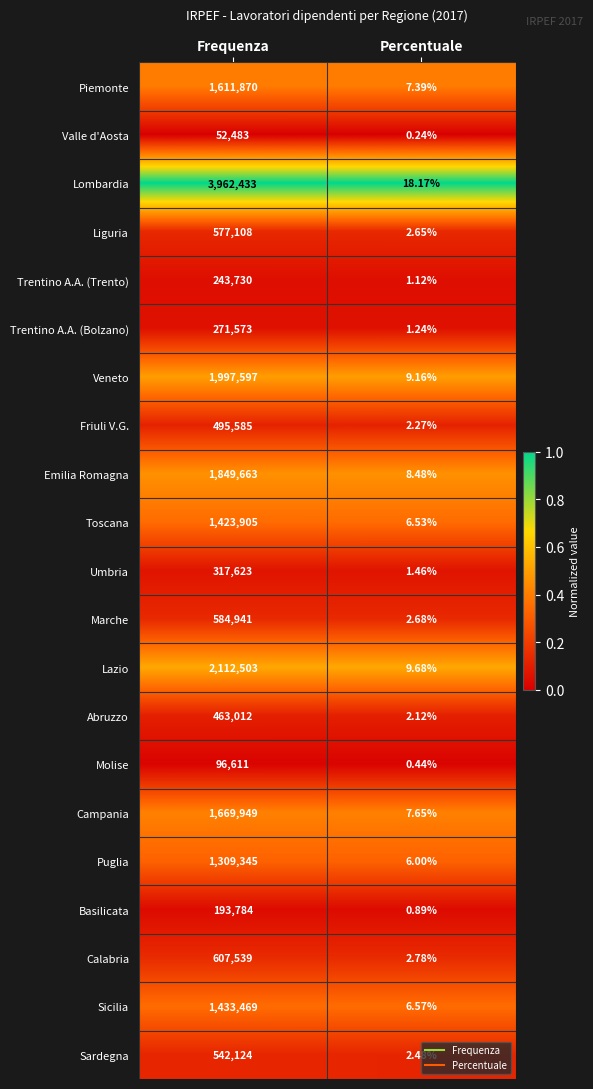

At which category is the sum across all series the highest?

Frequenza